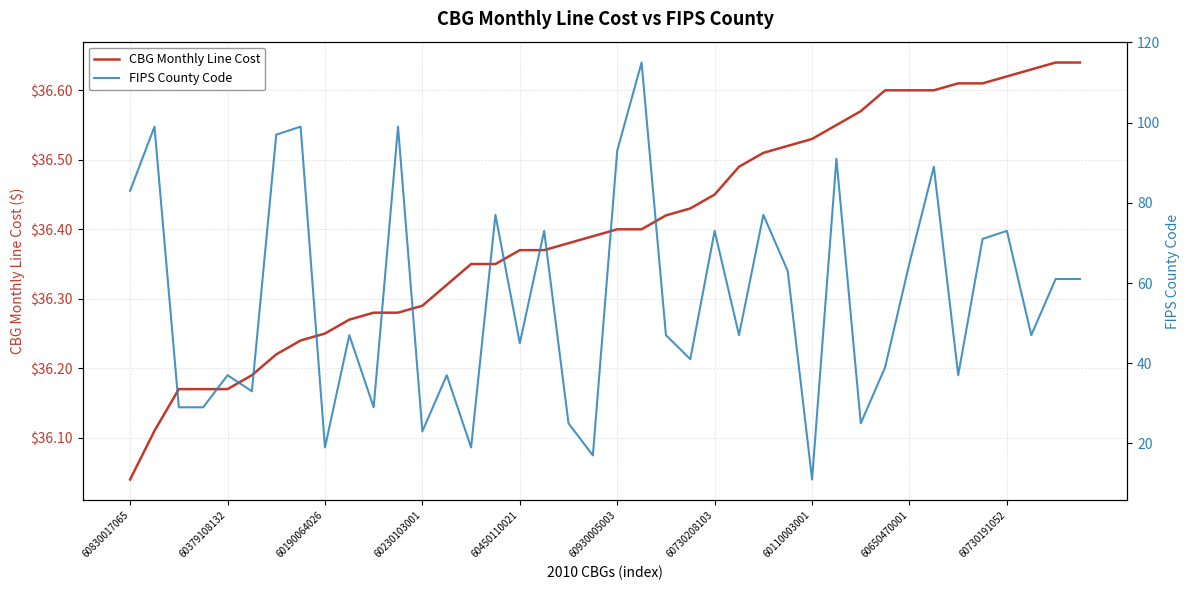

Where is CBG Monthly Line Cost nearest to the value 36?

60830017065